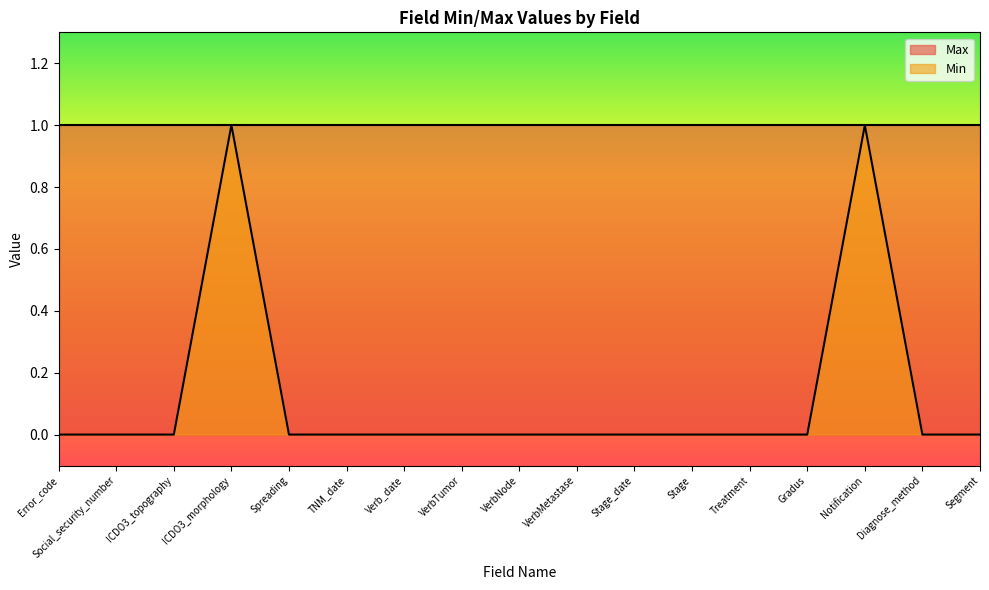

True or false: the data shows 0 at Error_code.

True